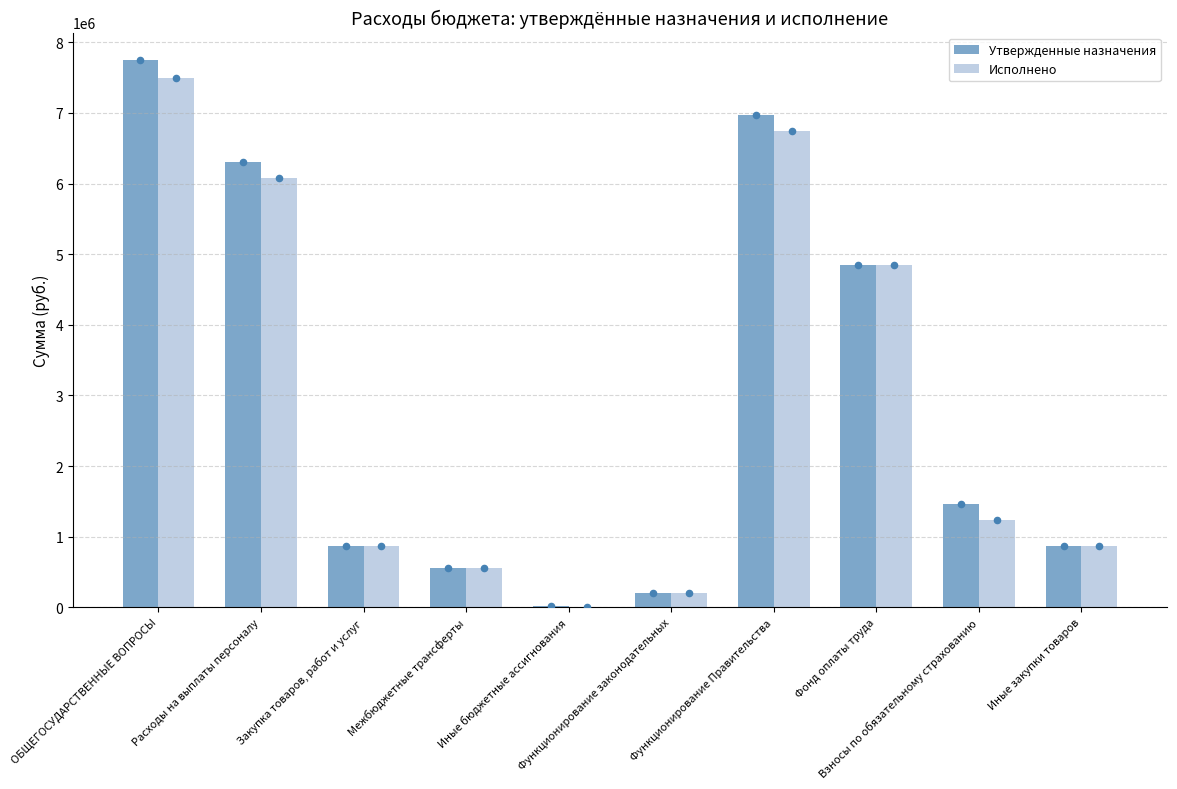

What are all the series names shown in the legend?

Утвержденные назначения, Исполнено